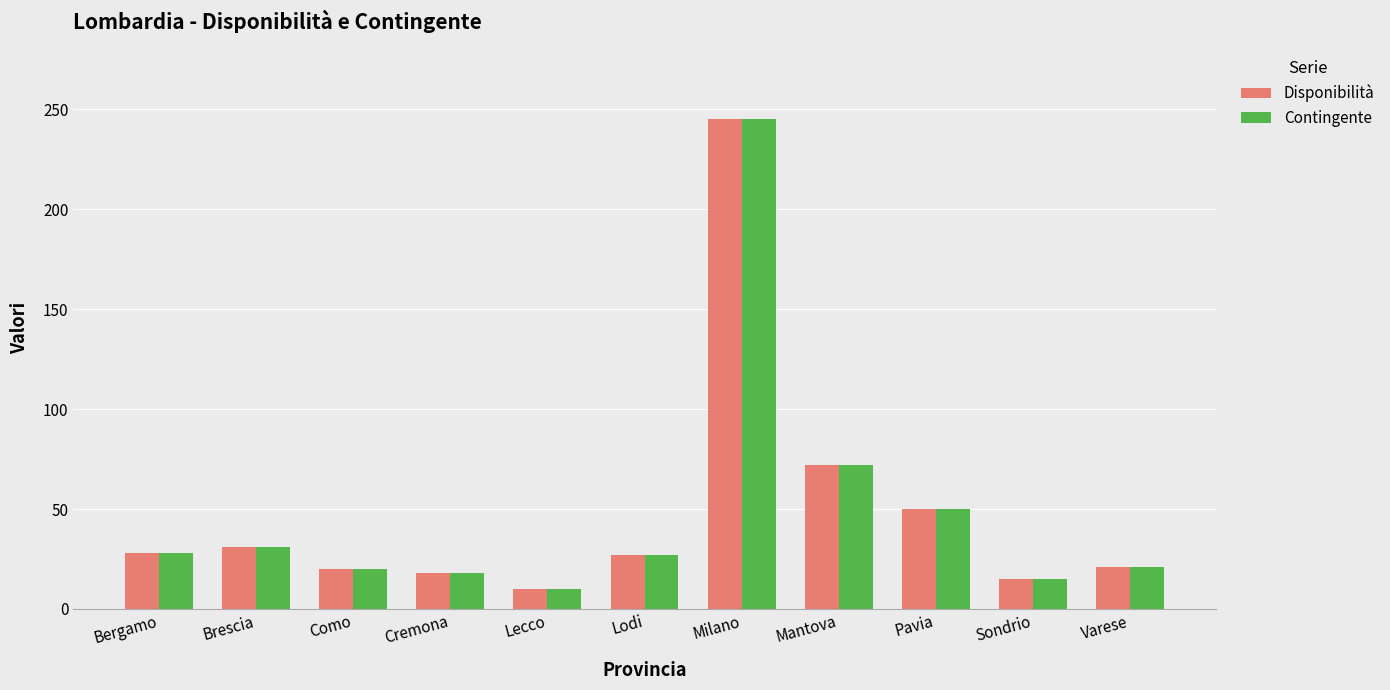

What is the difference between the Disponibilità values at Bergamo and Varese?

7